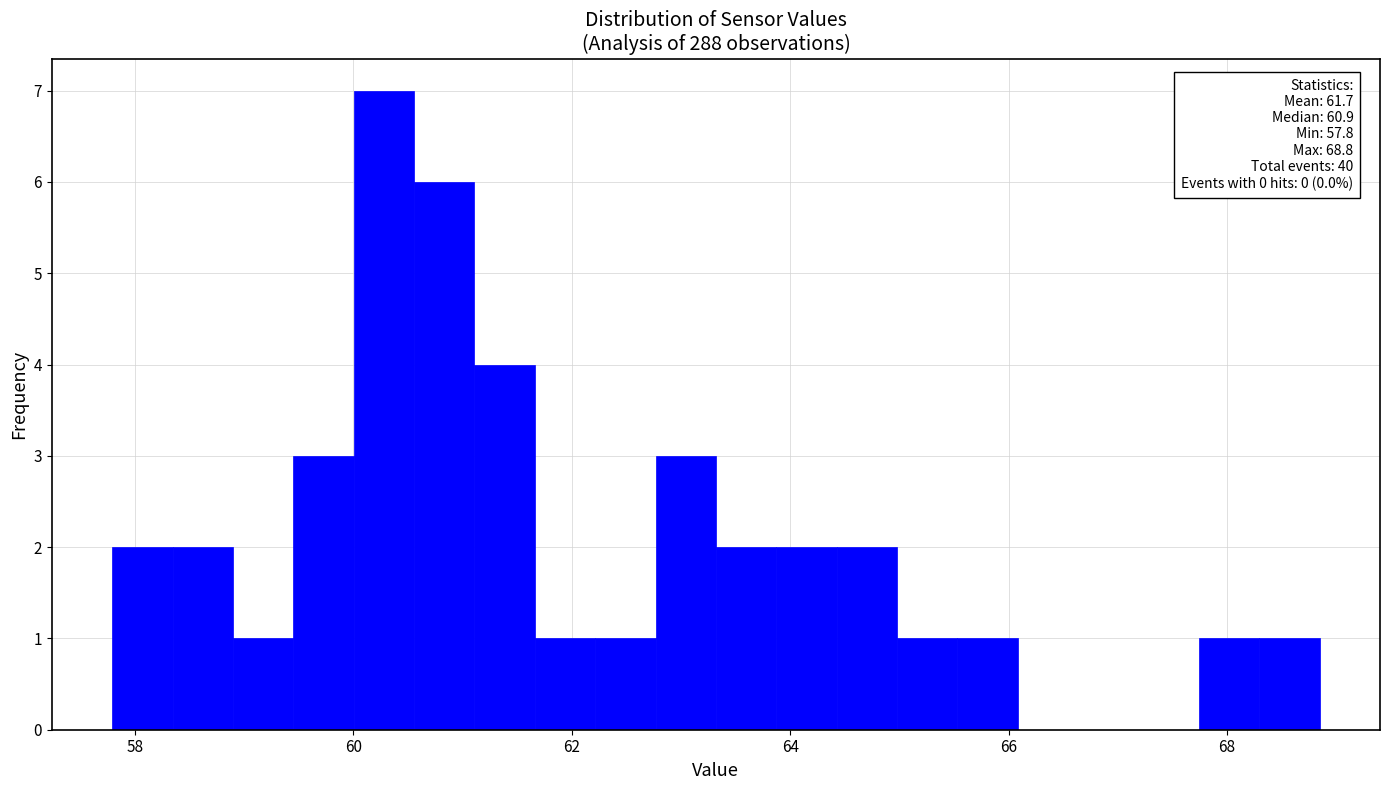

Around what value on the x-axis is the tallest bar? Give the approximate position of its centre, as read against the axis.

60.2